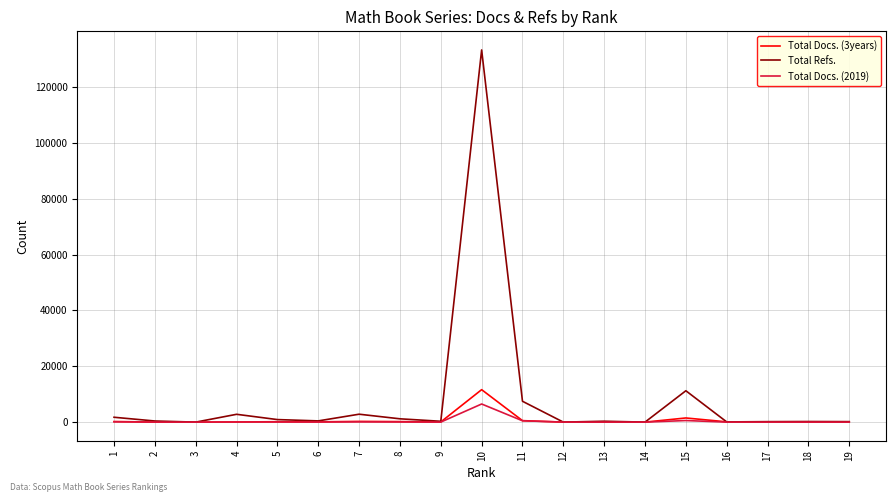

Rank the series by their maximum value, from highest to lowest.

Total Refs., Total Docs. (3years), Total Docs. (2019)